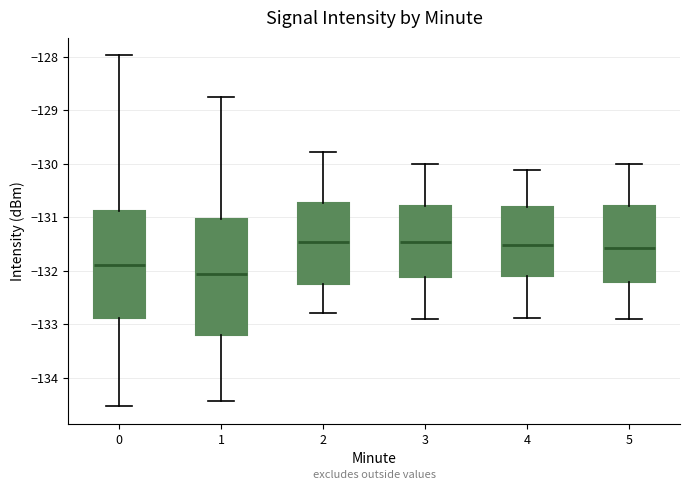

Where does the lower whisker of the box at x = 5 end on the y-axis? The values are not printed on the chart, so give them approximately, as read against the axis.

-132.9